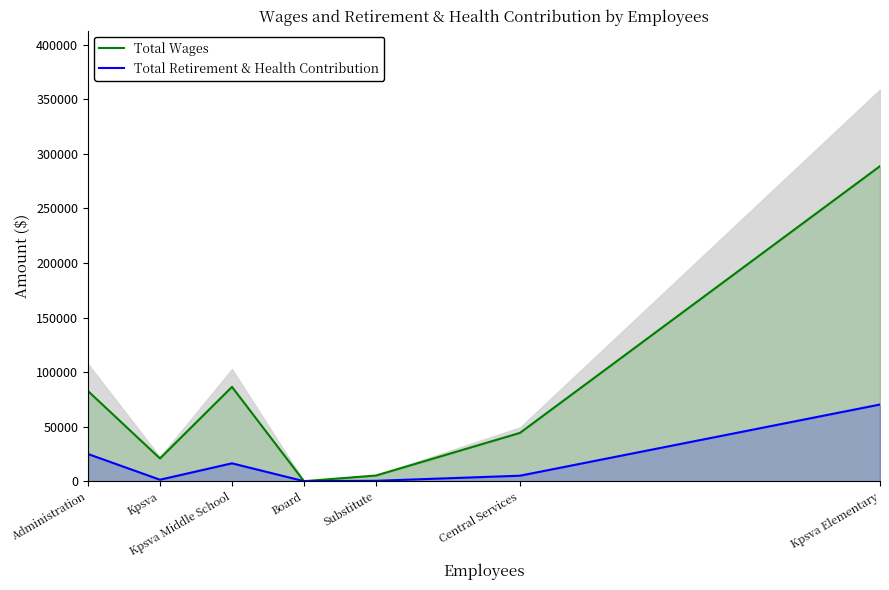

Rank the series by their maximum value, from lowest to highest.

Total Retirement & Health Contribution, Total Wages